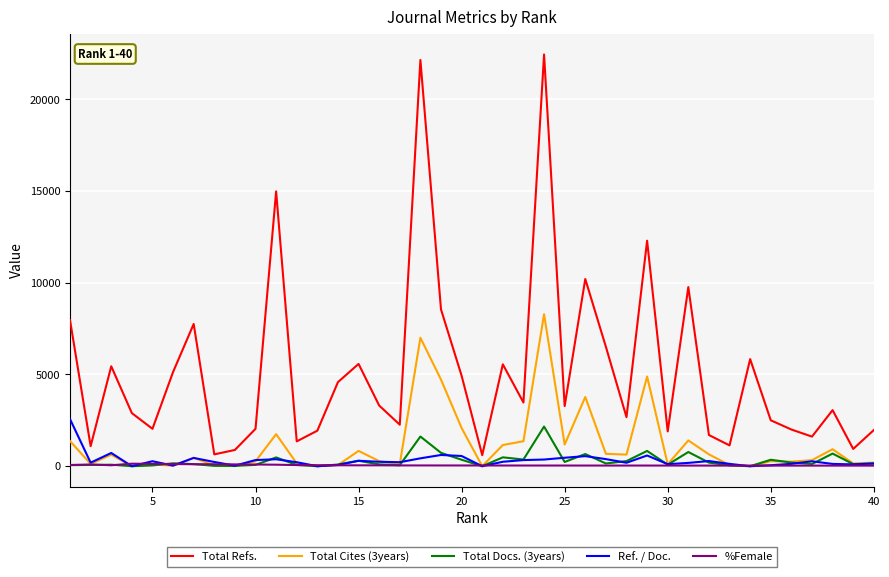

Which series has the largest total across all categories?

Total Refs.